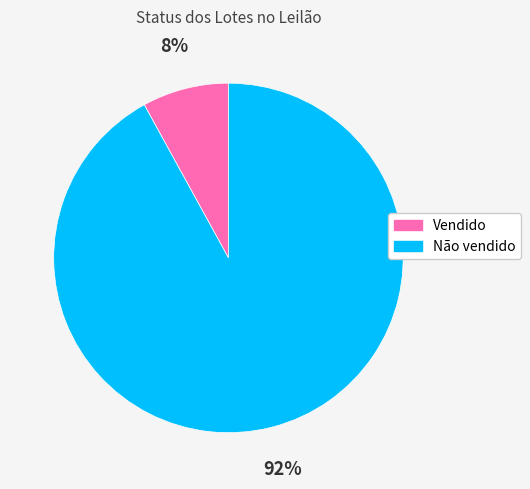

To the nearest percent, what is the combined percentage of Vendido and Não vendido?

100%